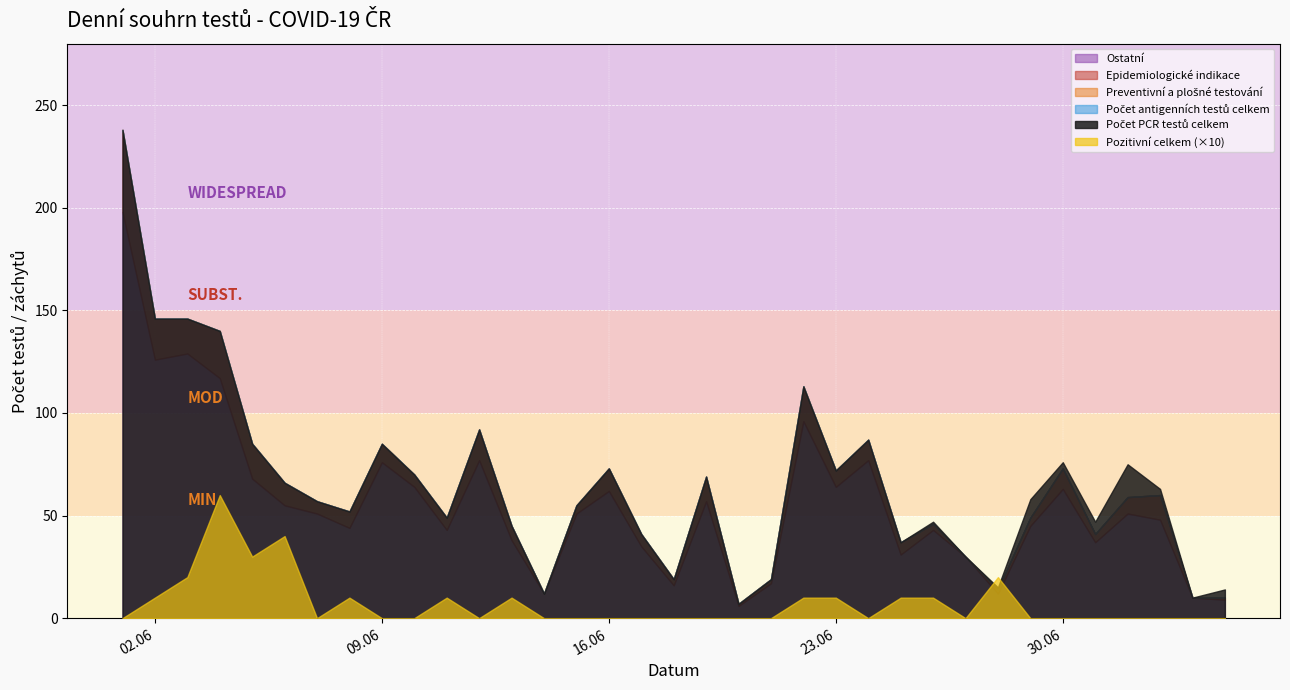

Which series has the widest spread of values?

Počet PCR testů celkem